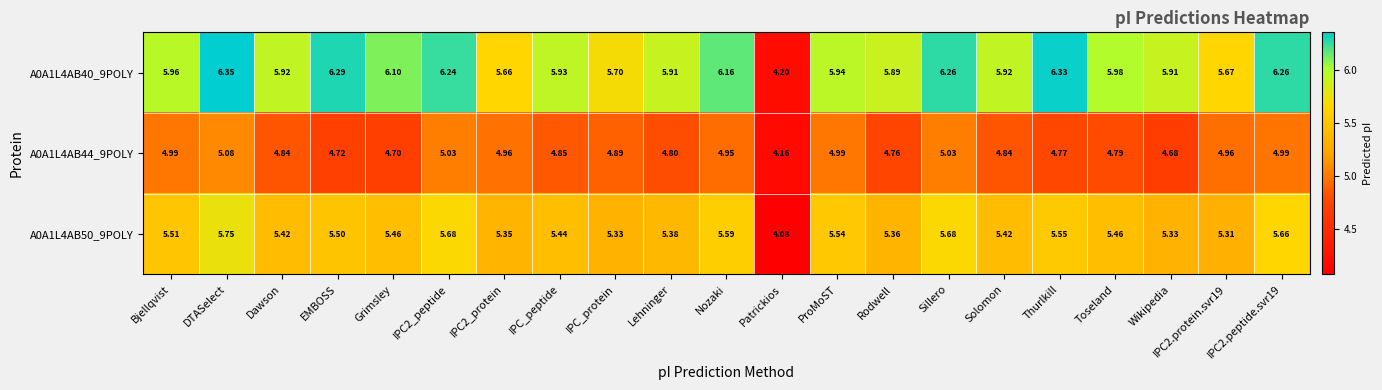

What is the total value across all series at Wikipedia?

15.9